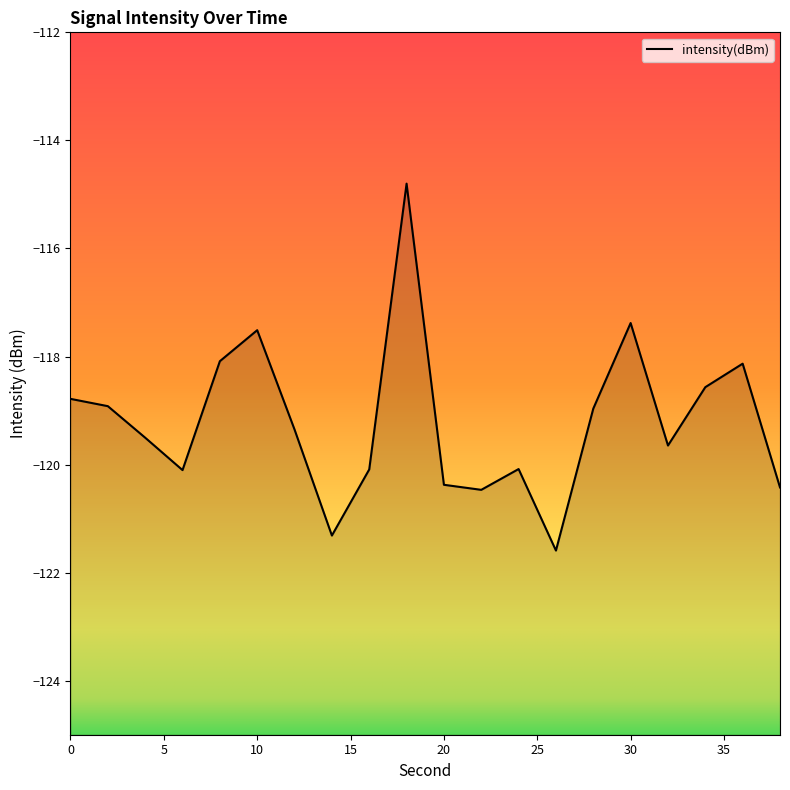

How many series are shown in this chart?

1